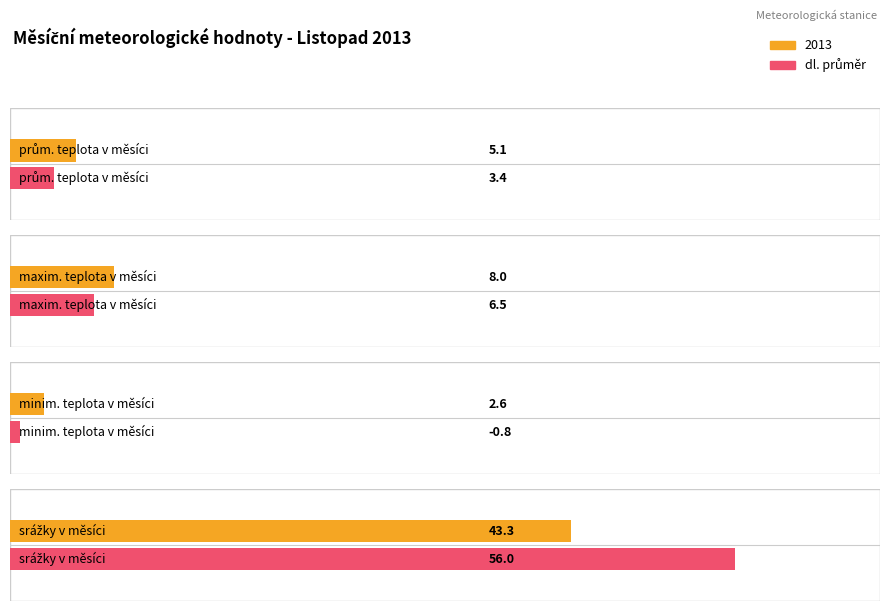

The value of 2013 at maxim. teplota v měsíci is 8.0. True or false?

True